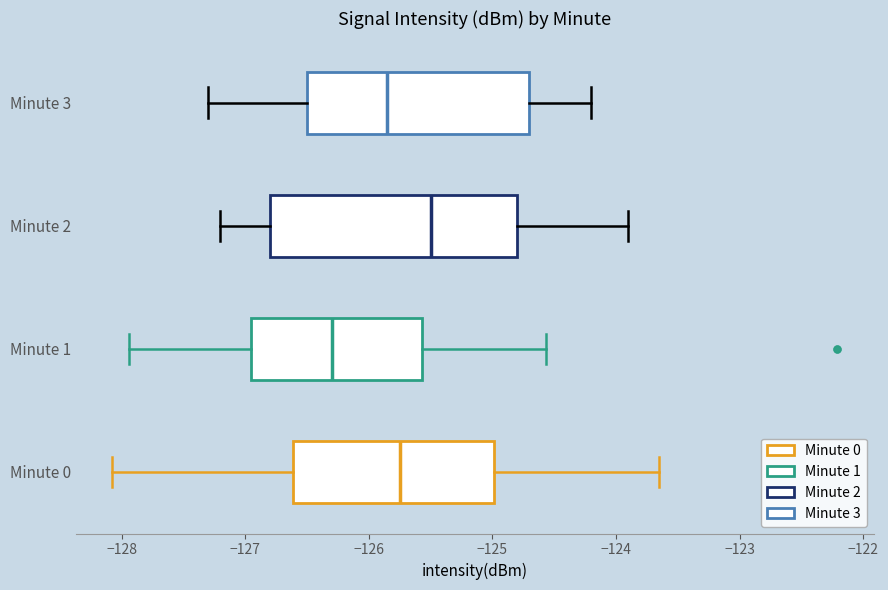

Where does the median line of the box for Minute 1 sit on the x-axis? The values are not printed on the chart, so give them approximately, as read against the axis.

-126.3